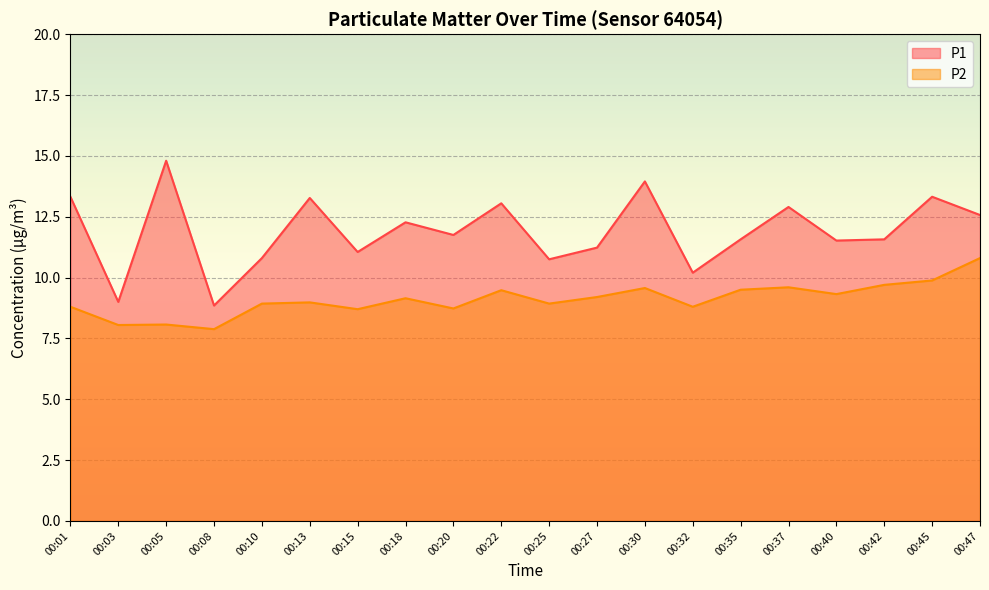

Rank the categories by P2 value from highest to lowest.

00:47, 00:45, 00:42, 00:37, 00:30, 00:35, 00:22, 00:40, 00:27, 00:18, 00:13, 00:10, 00:25, 00:01, 00:32, 00:20, 00:15, 00:05, 00:03, 00:08